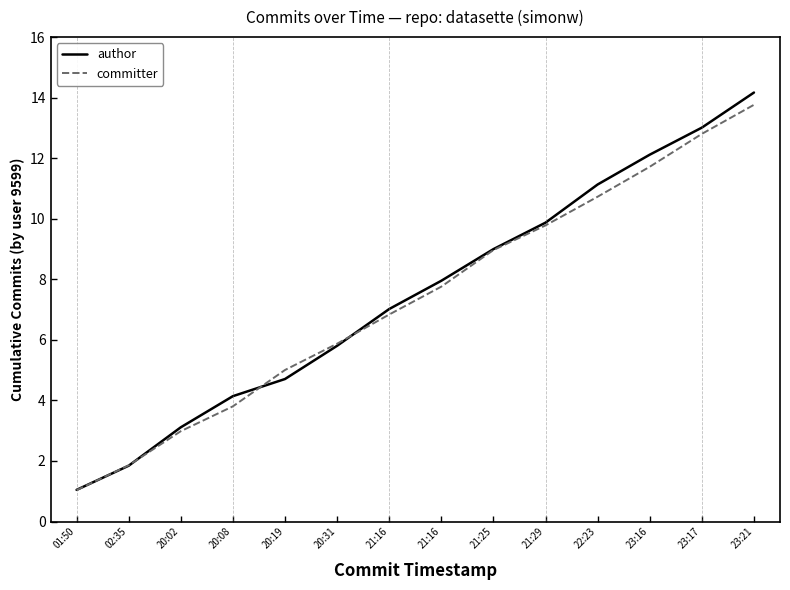

True or false: author and committer cross at least once.

True